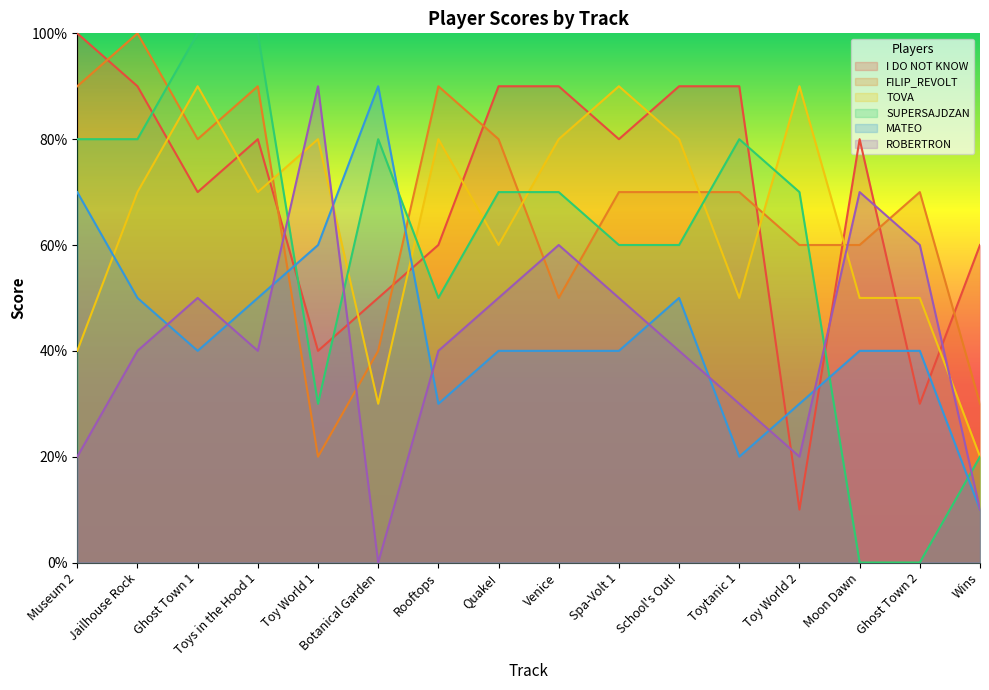

Between Toys in the Hood 1 and Spa-Volt 1, which series saw the biggest shift?

SUPERSAJDZAN